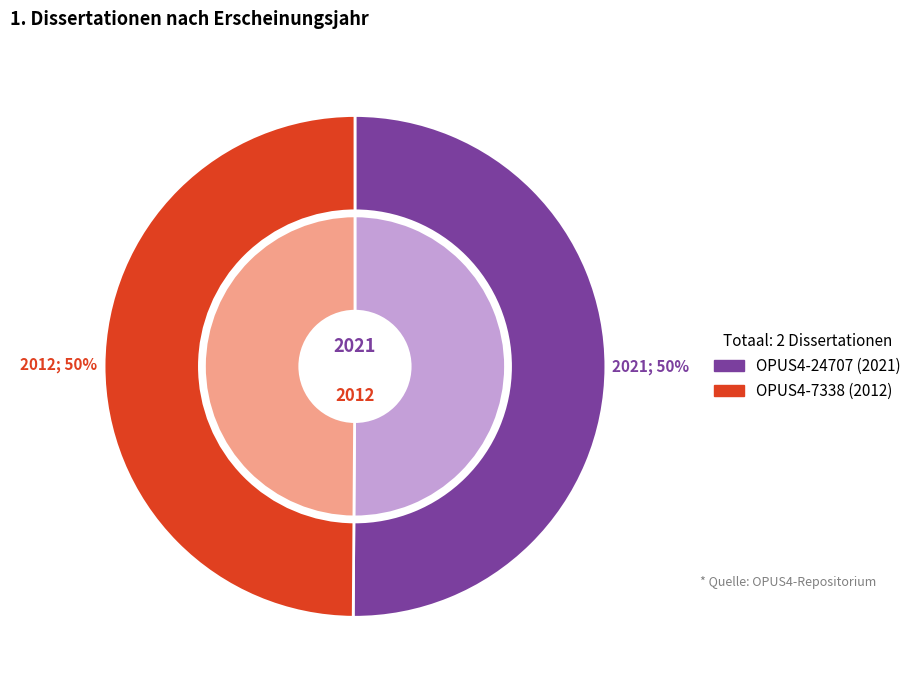

How many slices are in this pie chart?

2